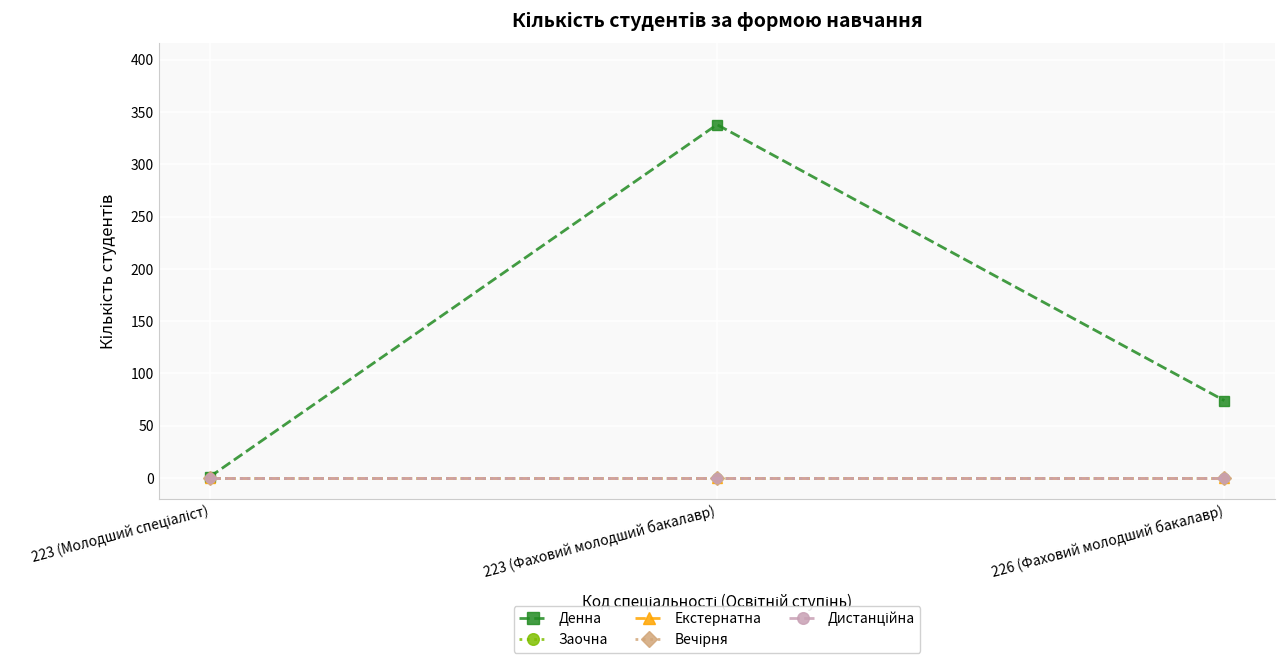

Which label corresponds to the smallest value in the chart?

223 (Молодший спеціаліст)